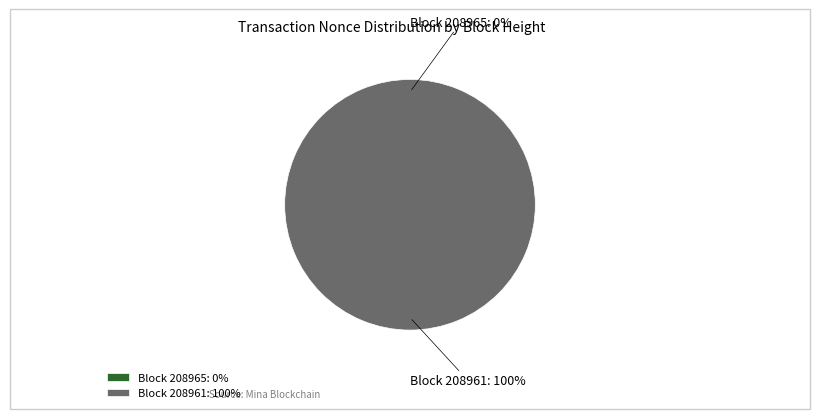

To the nearest percent, what is the difference between the largest and smallest slice percentages?

100%